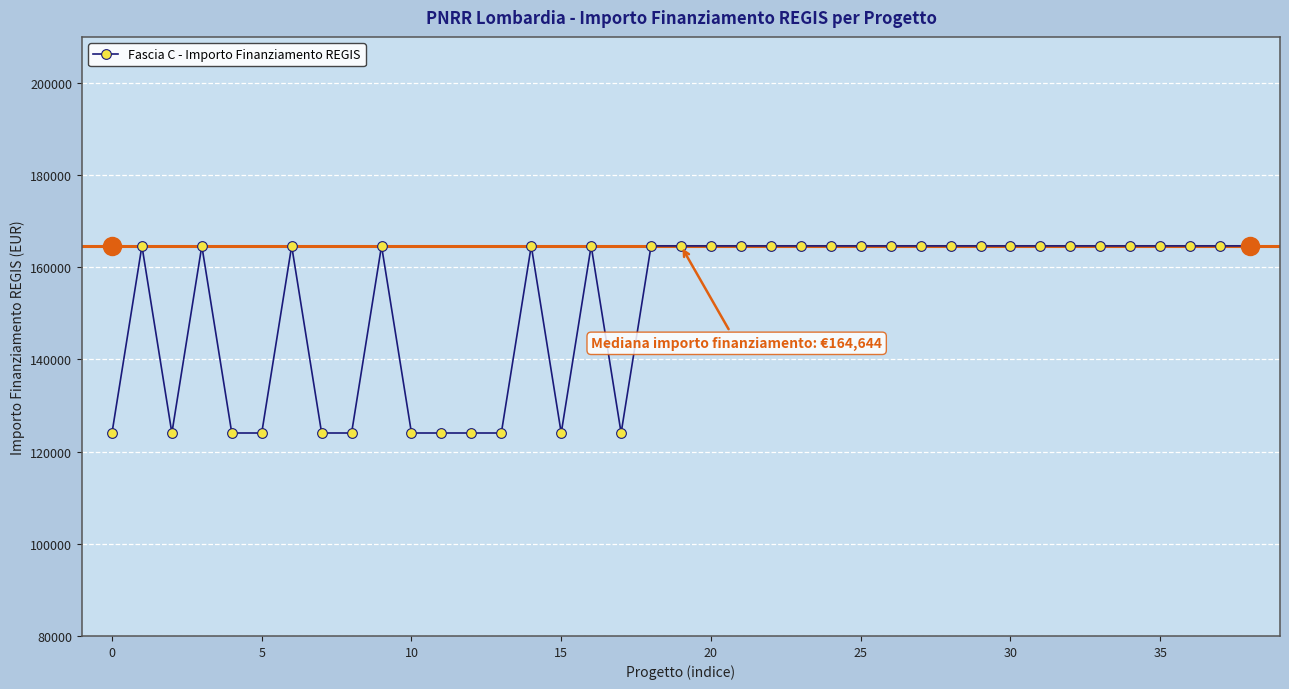

Is this an area chart (filled region under the line)?

No